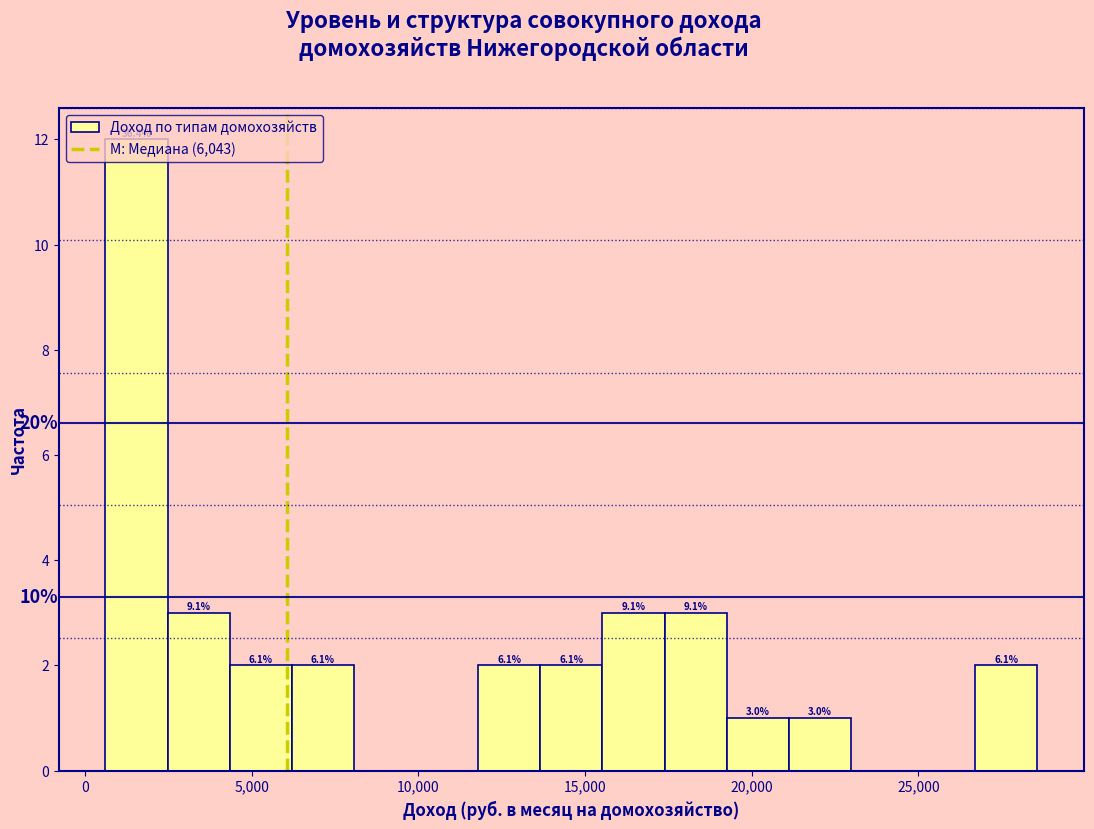

Around what value on the x-axis is the tallest bar? Give the approximate position of its centre, as read against the axis.

1500